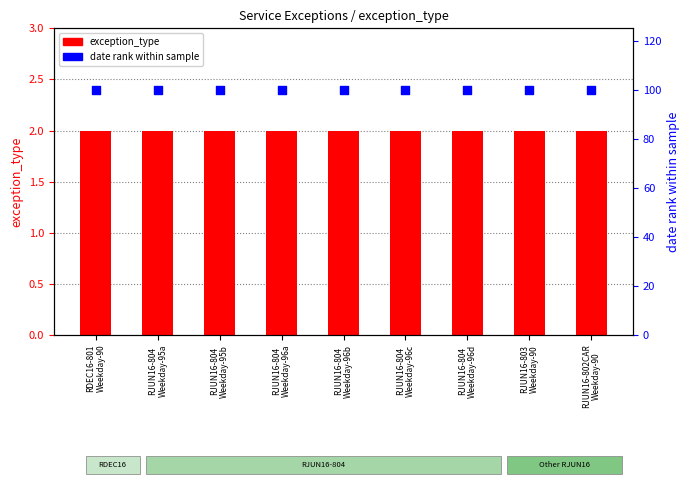

What is the total value across all series at RJUN16-804
Weekday-96a?

102